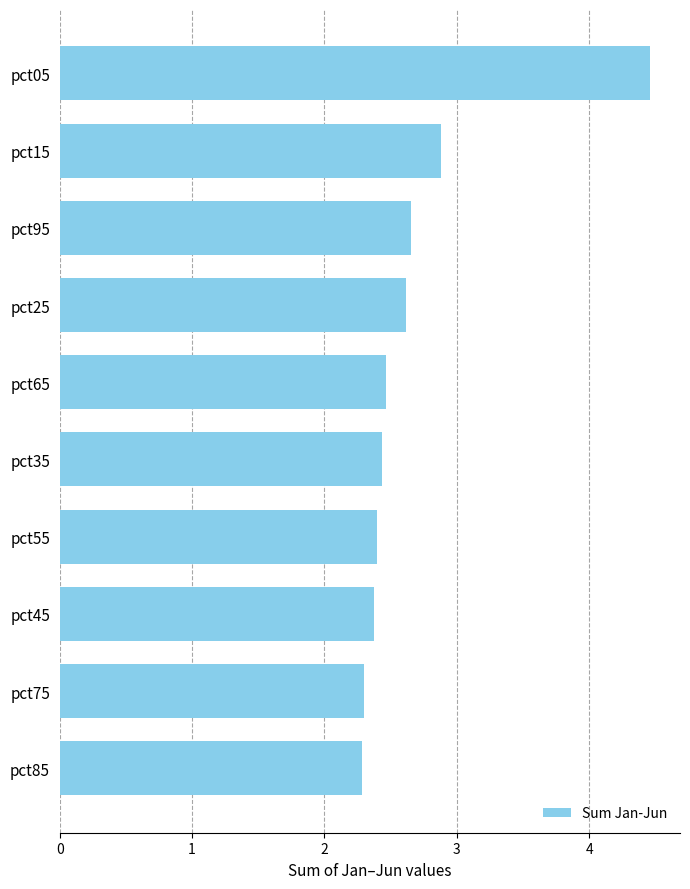

Are the bars grouped side by side (vs. stacked)?

No